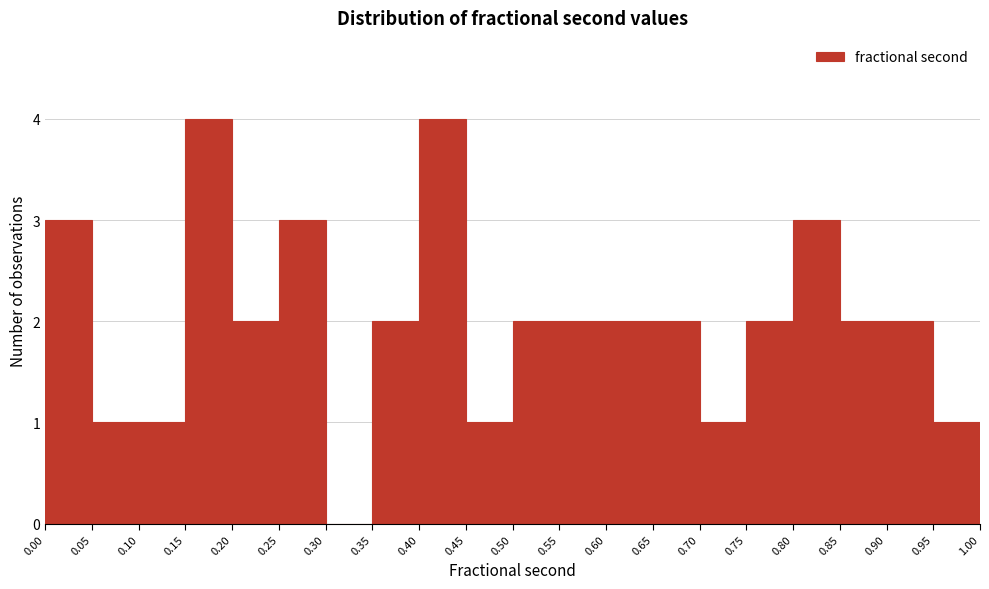

Reading left to right, transcribe this chart: for each bar, give the range it covers on the x-axis and its height. The values are not printed on the chart, so give them approximately, as read against the axis.

0.00 to 0.05: 3
0.05 to 0.10: 1
0.10 to 0.15: 1
0.15 to 0.20: 4
0.20 to 0.25: 2
0.25 to 0.30: 3
0.30 to 0.35: 0
0.35 to 0.40: 2
0.40 to 0.45: 4
0.45 to 0.50: 1
0.50 to 0.55: 2
0.55 to 0.60: 2
0.60 to 0.65: 2
0.65 to 0.70: 2
0.70 to 0.75: 1
0.75 to 0.80: 2
0.80 to 0.85: 3
0.85 to 0.90: 2
0.90 to 0.95: 2
0.95 to 1.00: 1